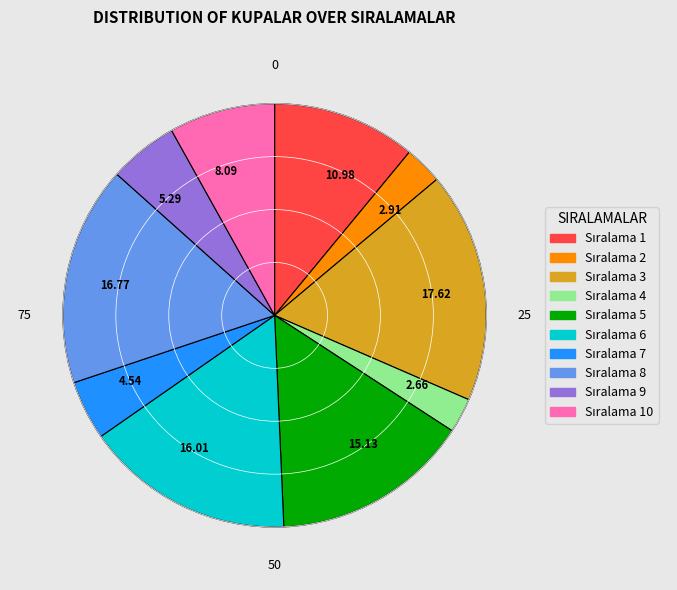

Do 2.66 and 15.13 together represent more than half of the pie?

No